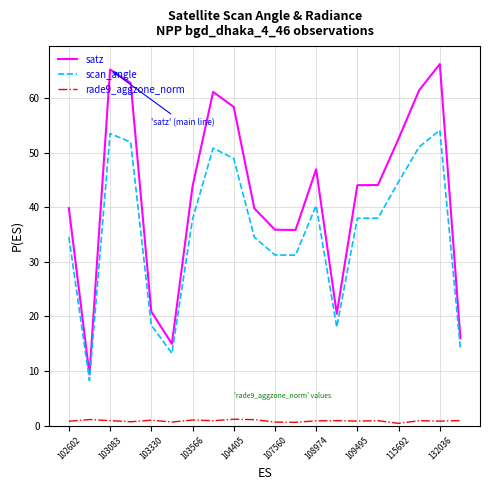

True or false: rade9_aggzone_norm and scan_angle cross at least once.

False